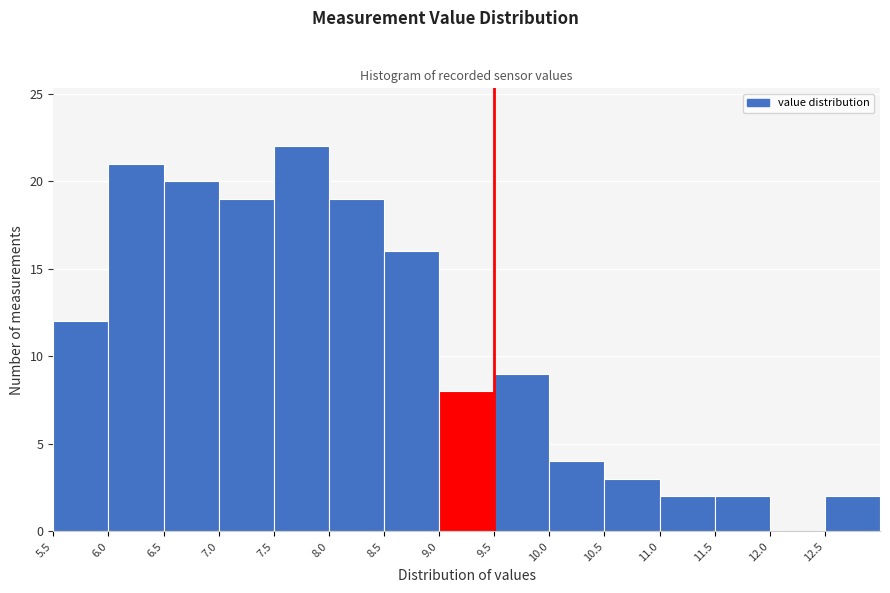

Reading left to right, list every bar in this chart as the range it spans on the x-axis followed by its height. The values are not printed on the chart, so give them approximately, as read against the axis.

5.5 to 6.0: 12
6.0 to 6.5: 21
6.5 to 7.0: 20
7.0 to 7.5: 19
7.5 to 8.0: 22
8.0 to 8.5: 19
8.5 to 9.0: 16
9.0 to 9.5: 8
9.5 to 10.0: 9
10.0 to 10.5: 4
10.5 to 11.0: 3
11.0 to 11.5: 2
11.5 to 12.0: 2
12.0 to 12.5: 0
12.5 to 13.0: 2